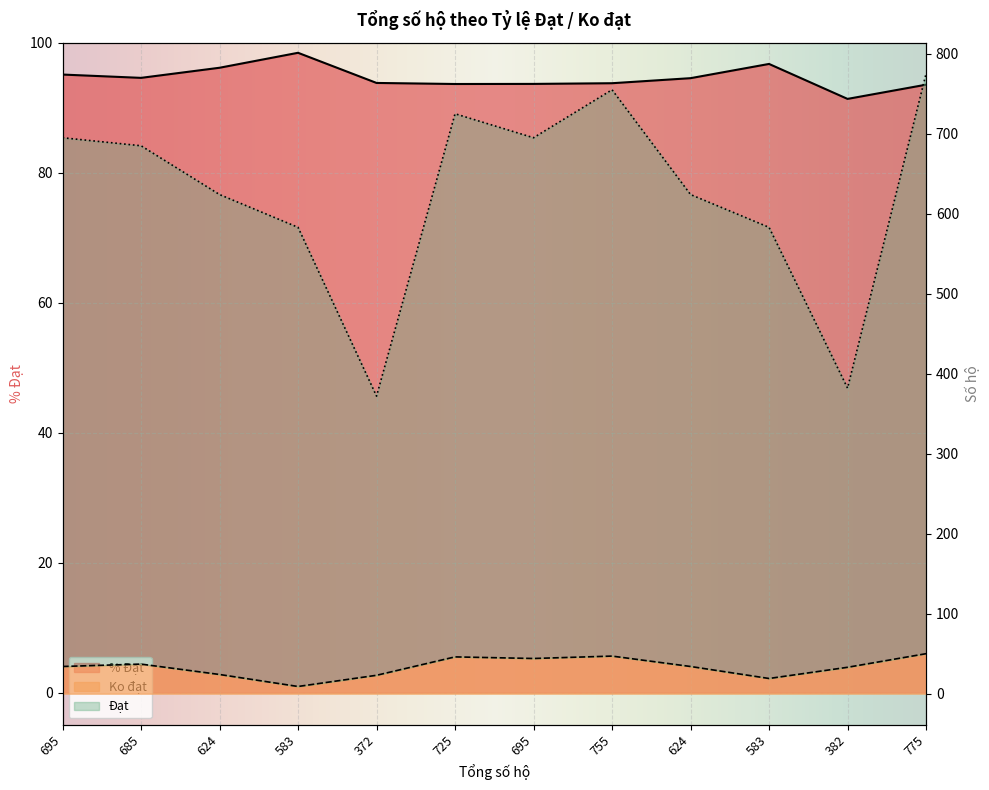

What are all the series names shown in the legend?

% Đạt, Ko đạt, Đạt